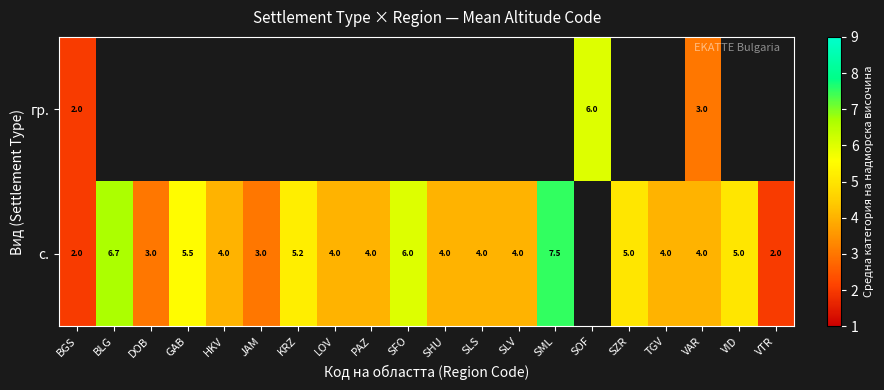

At which category is the sum across all series the highest?

VAR